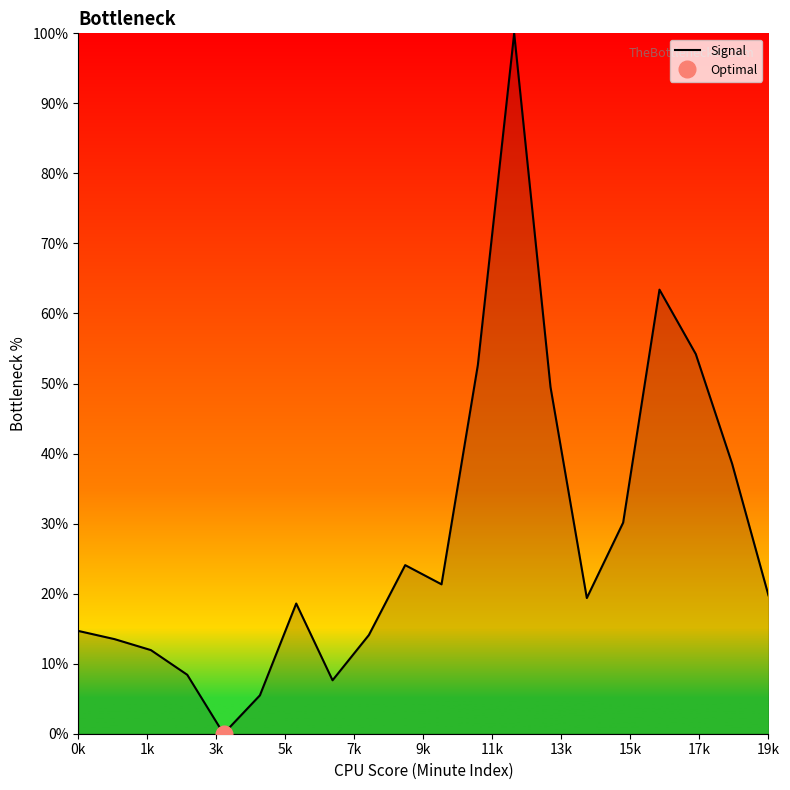

What is the highest value of the Signal series?

100.0